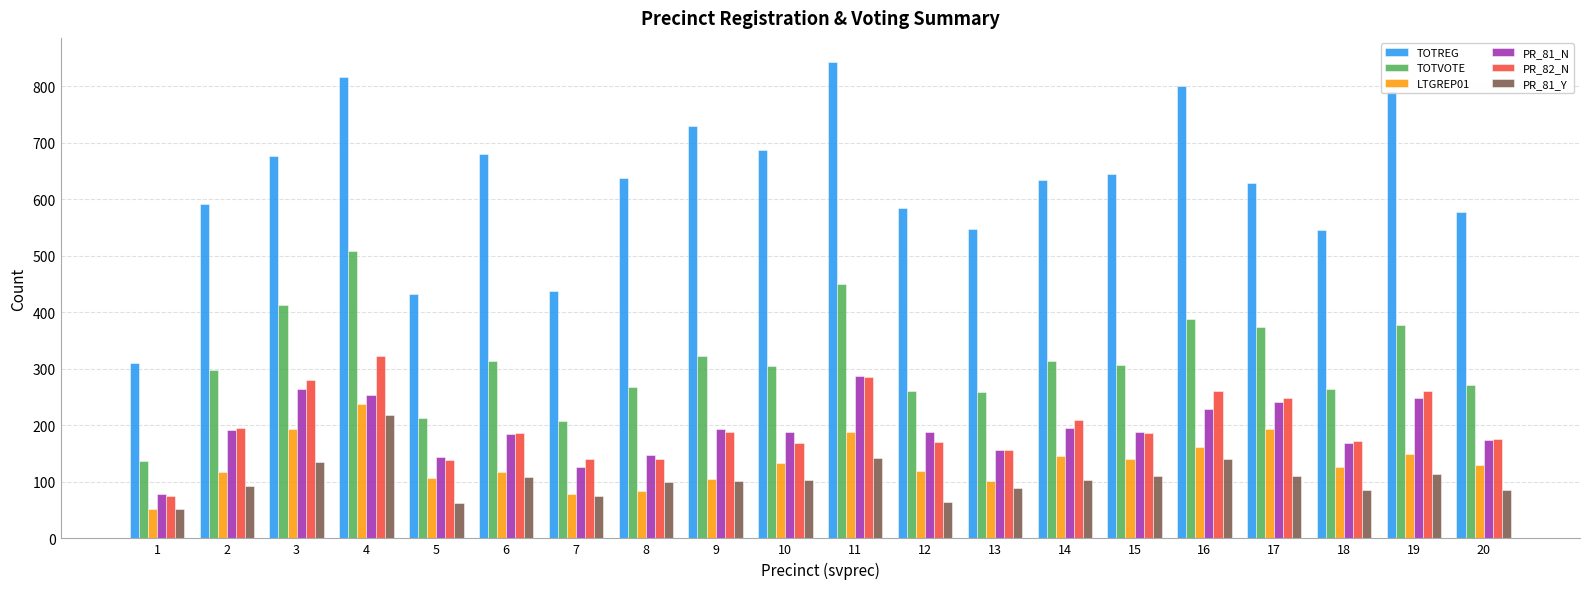

What is the value of the PR_81_N bar at the 15th from the left?

188